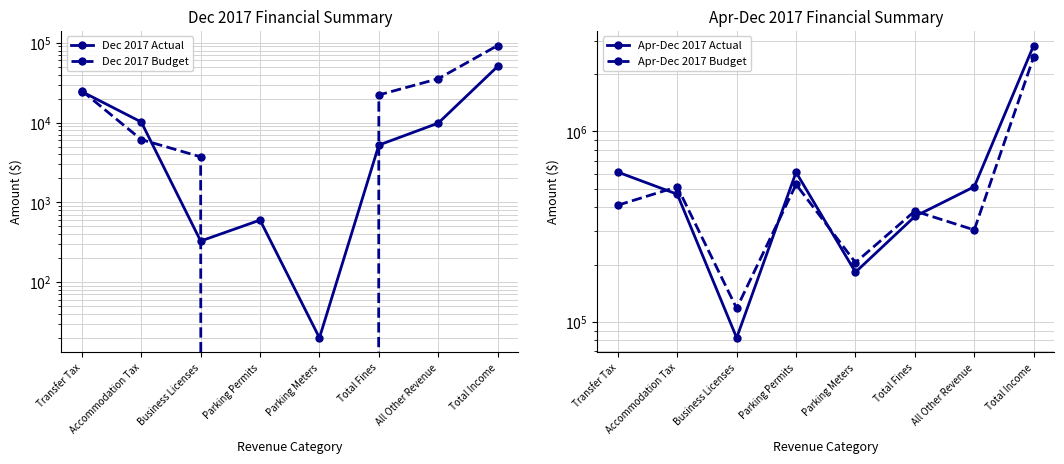

Where does the Apr-Dec 2017 Actual series first go above 512411?

Transfer Tax